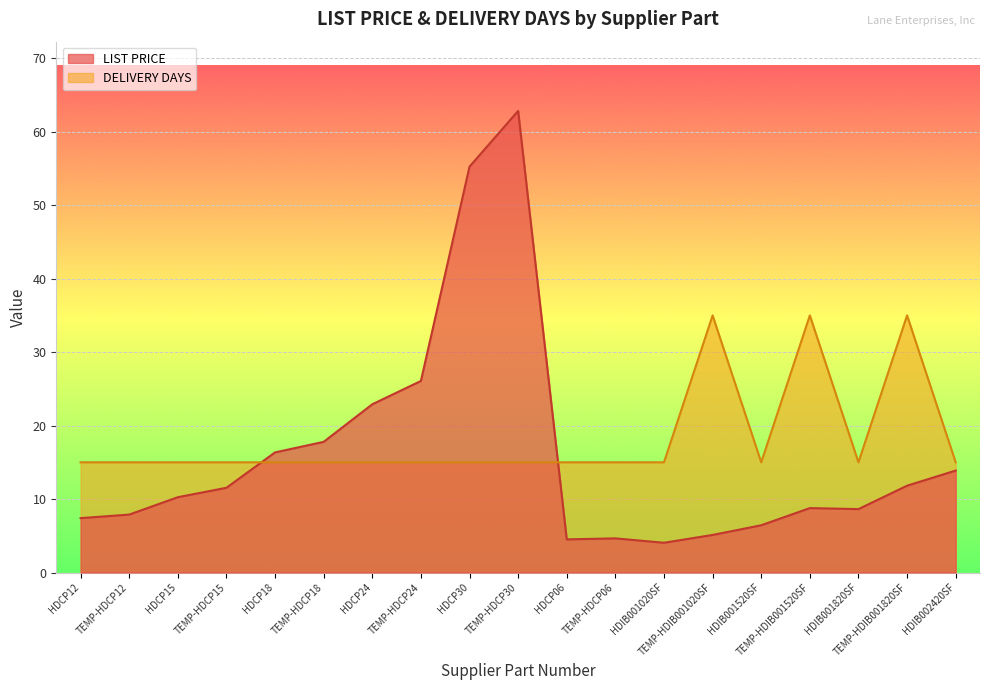

What is the difference between the second highest and second lowest values in the DELIVERY DAYS series?

20.0